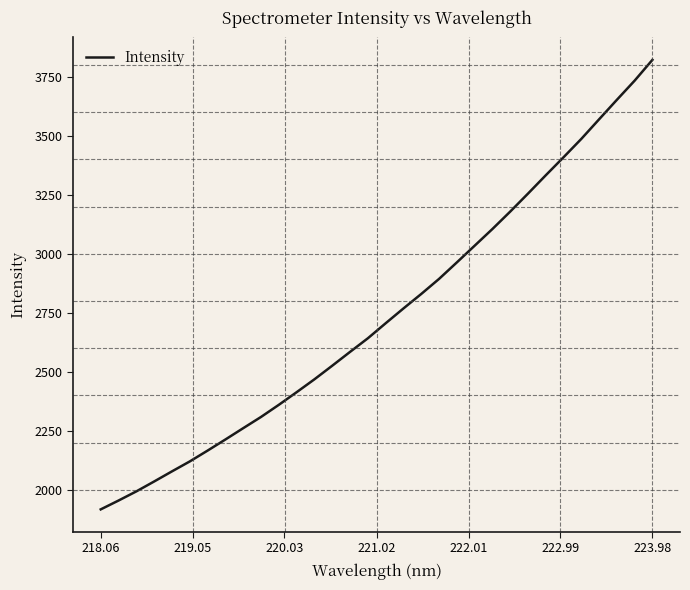

What is the maximum value shown in the chart?

3821.9